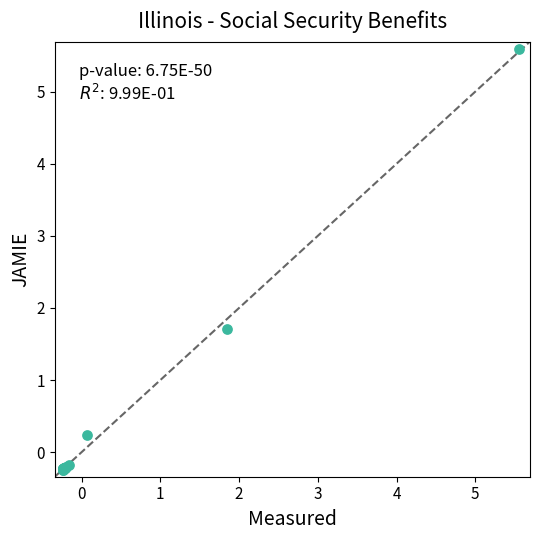

What Y value in the scatter plot is closest to 2?

1.7